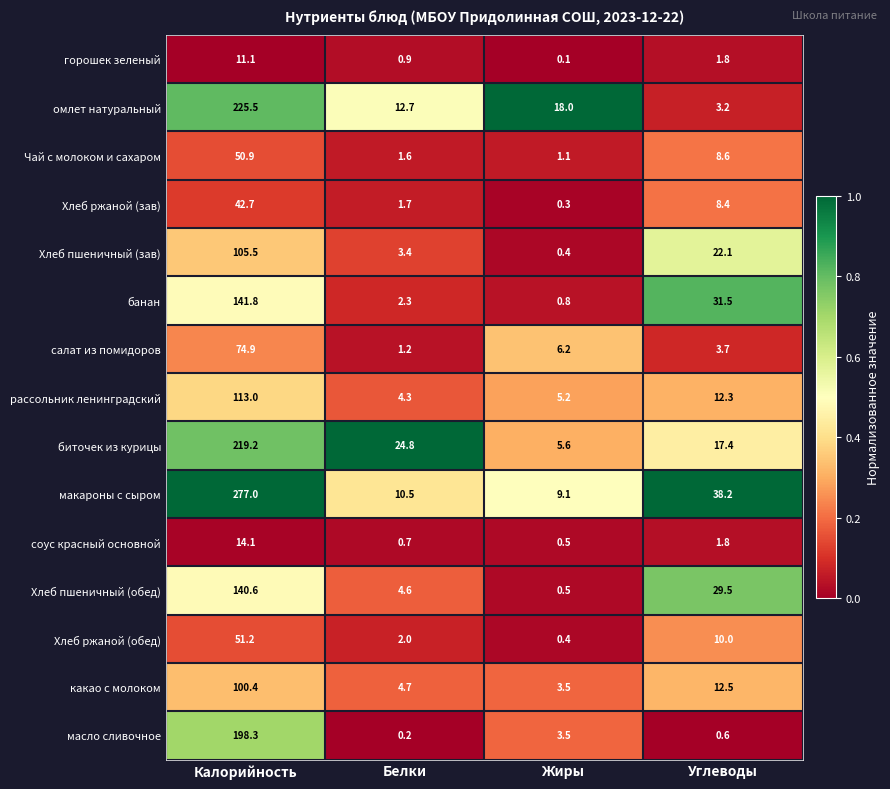

List the labels in order of макароны с сыром value, smallest first.

Жиры, Белки, Углеводы, Калорийность